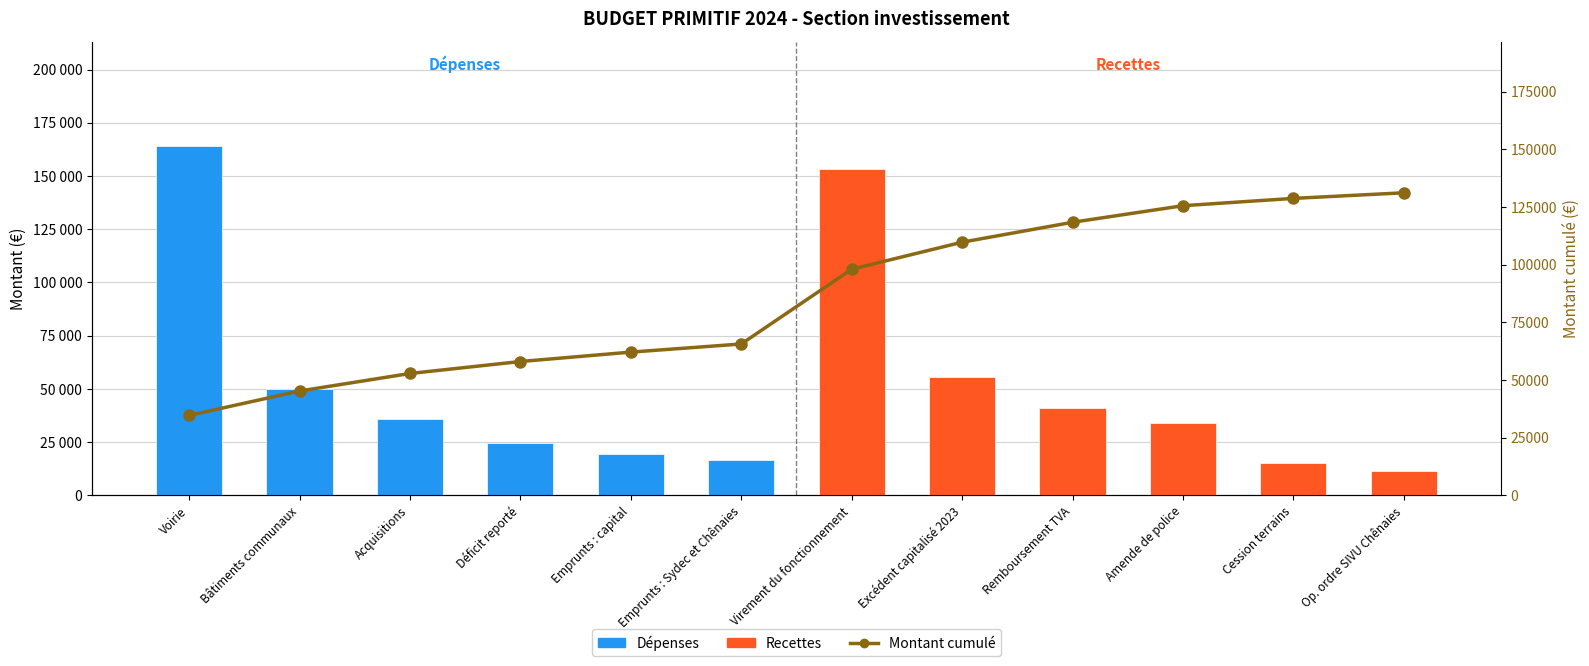

Which category has the highest value across all series?

Op. ordre SIVU Chênaies